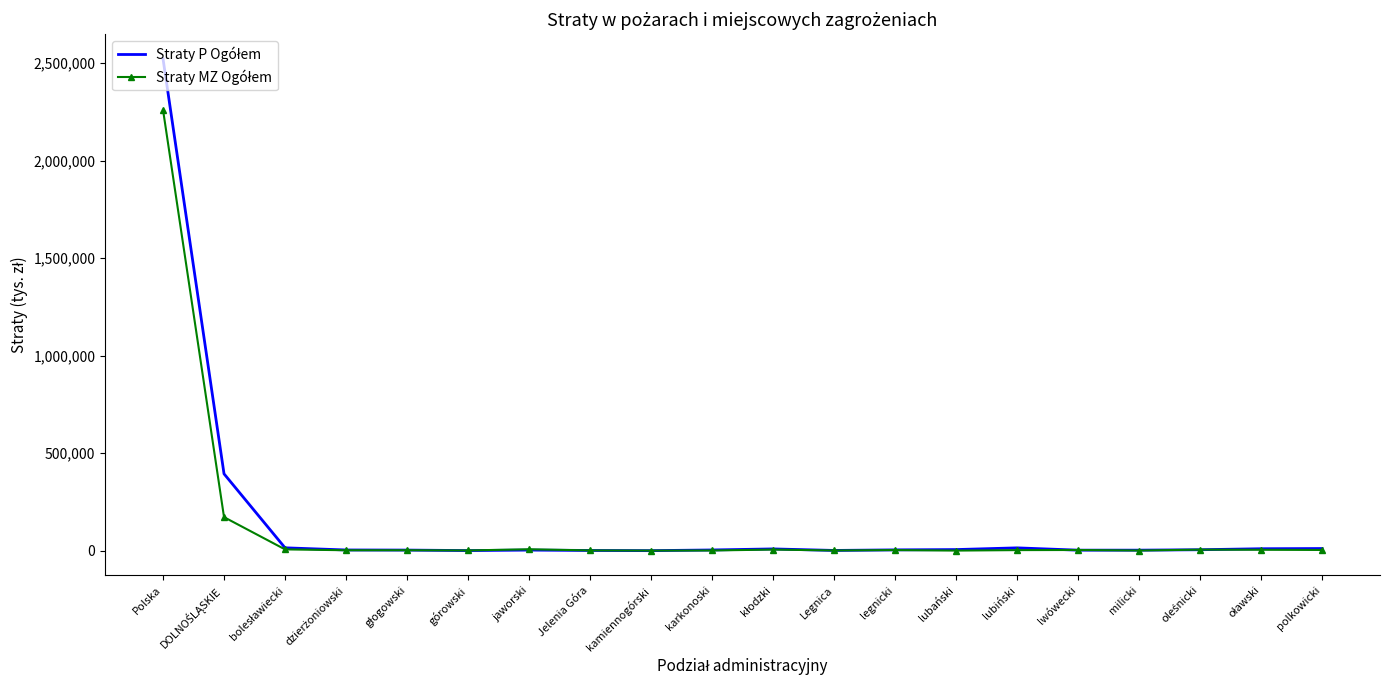

At which category is the sum across all series the highest?

Polska